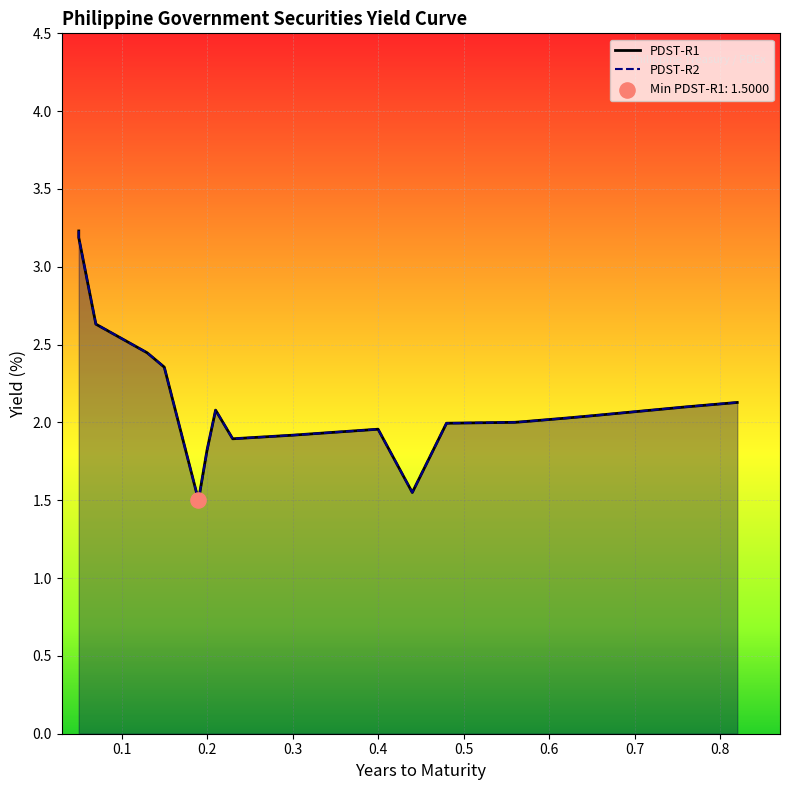

Which series contains the highest Y value?

PDST-R1